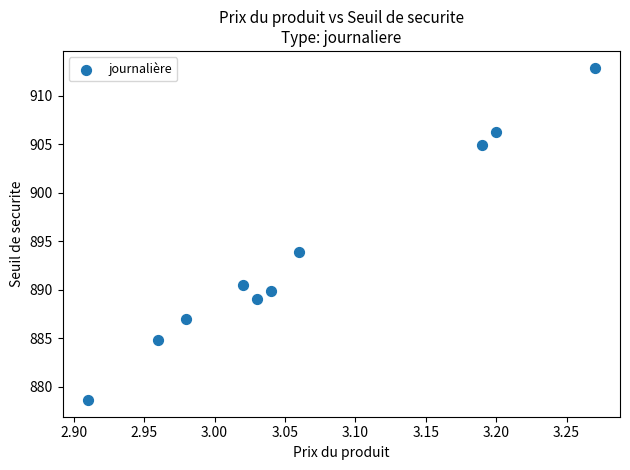

What Y value in the scatter plot is closest to 895?

893.9